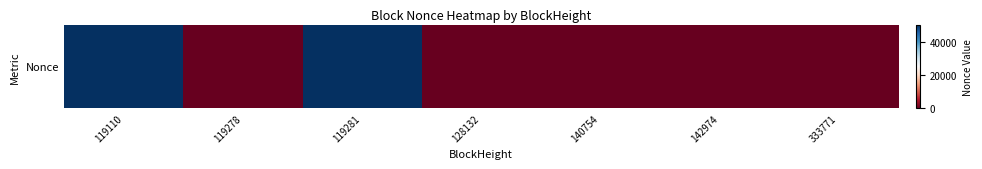

What is the ratio of the value at 140754 to the value at 128132?

1.8